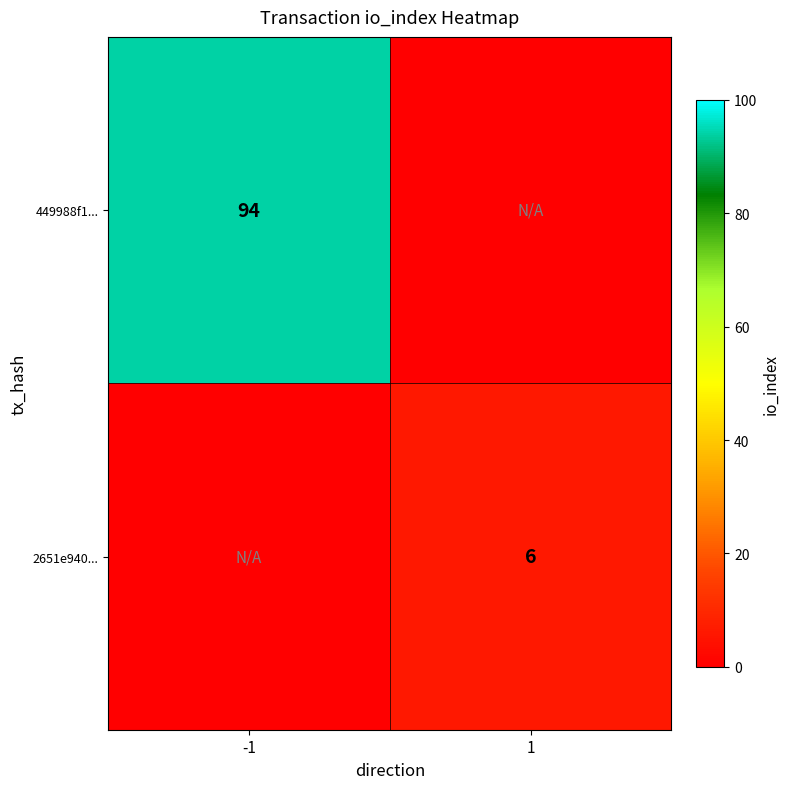

The value of 2651e940... at 1 is 9. True or false?

False